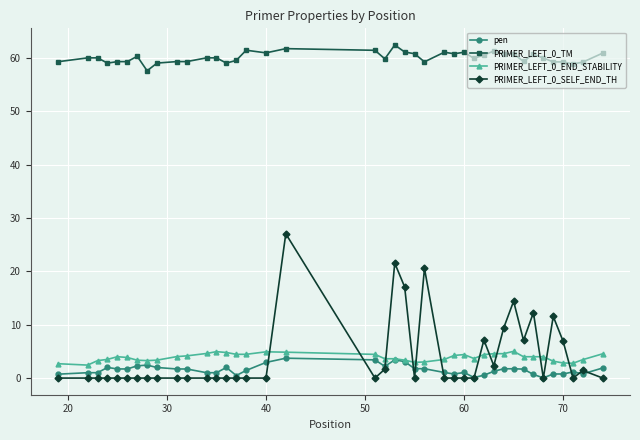

True or false: PRIMER_LEFT_0_SELF_END_TH has more than 0 points higher than both neighbors.

True